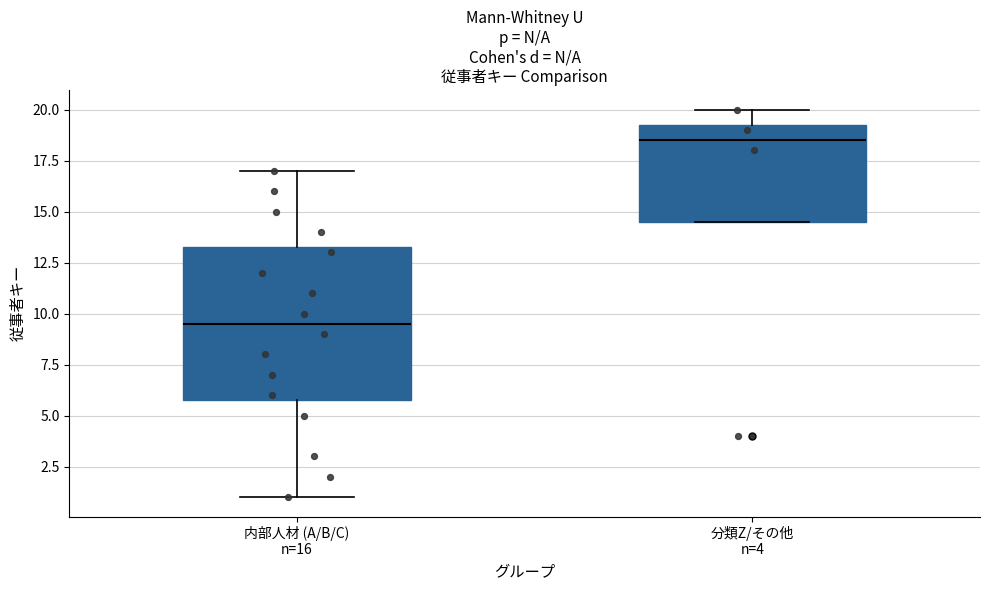

Reading left to right, read every box against the y-axis: the position of its median line, the range the box covers, and the ends of its whiskers. The values are not printed on the chart, so give them approximately, as read against the axis.

内部人材 (A/B/C) n=16: median 9.5, box 6.0 to 13.5, whiskers 1.0 to 17.0
分類Z/その他 n=4: median 18.5, box 14.5 to 19.5, whiskers 14.5 to 20.0